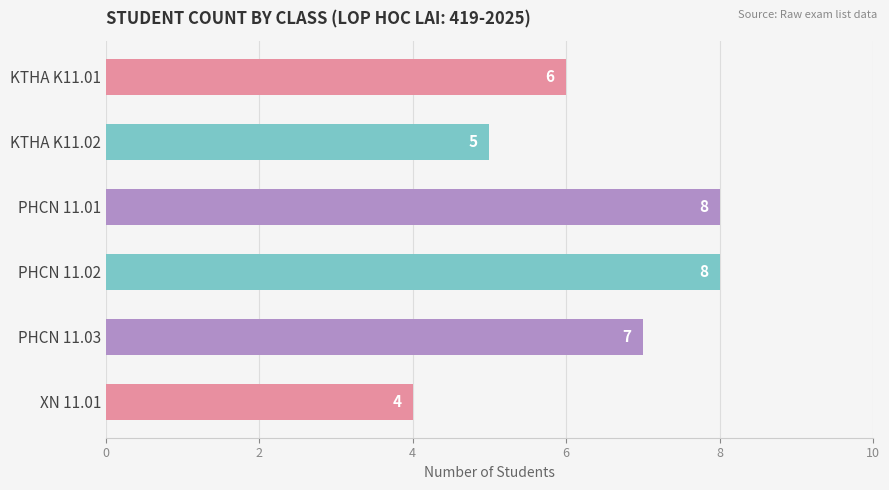

How many data points does each series have?

6